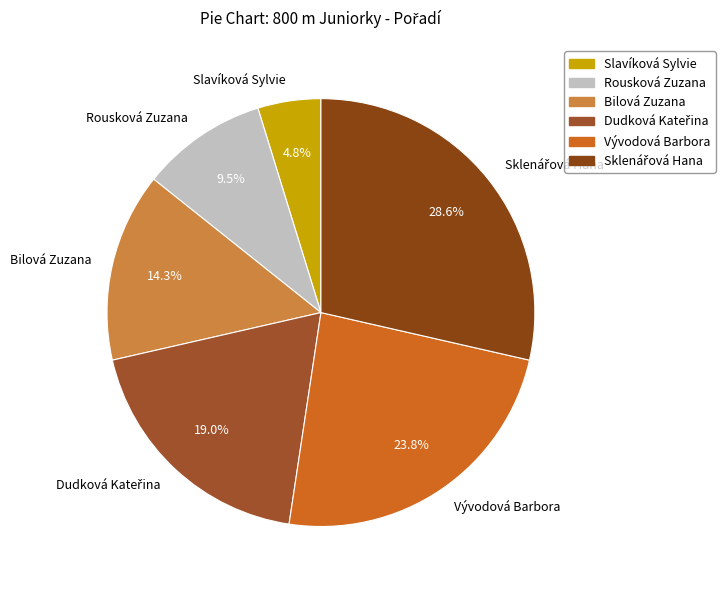

Does any single category account for the majority?

No